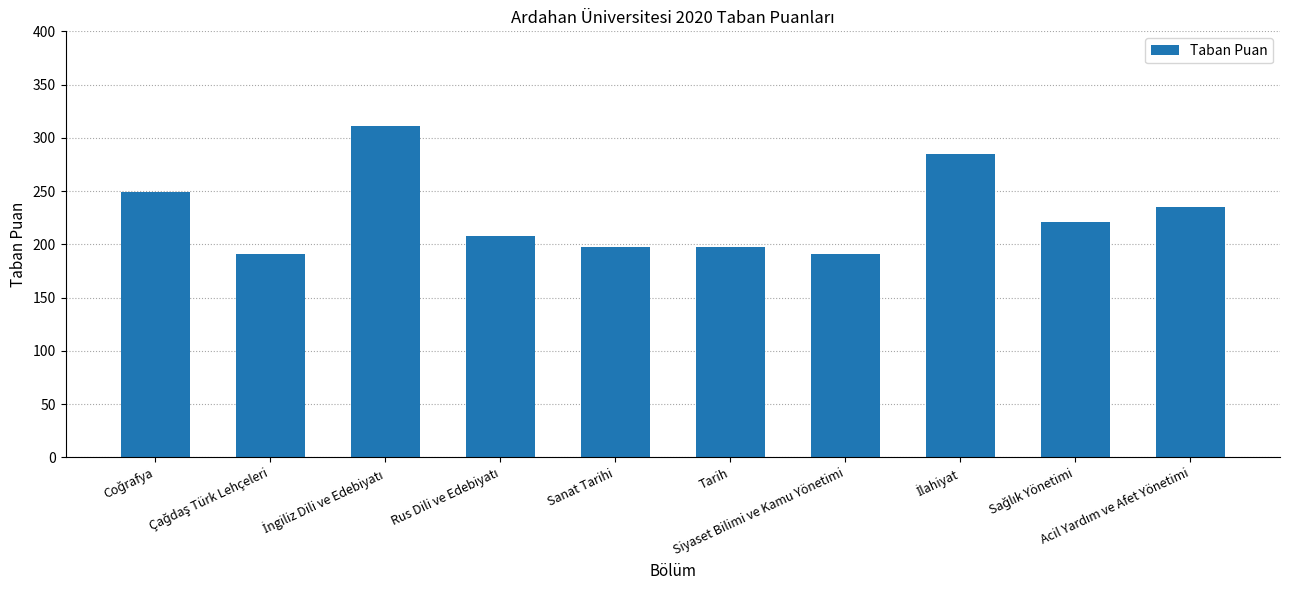

What is the minimum value shown in the chart?

191.3